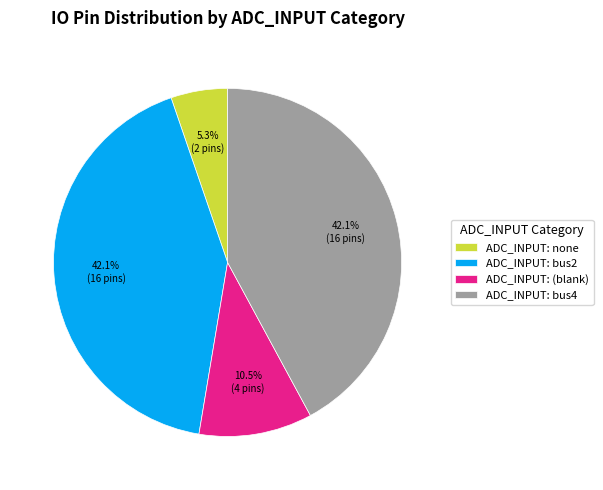

How much of the chart is everything except ADC_INPUT: bus2?

57.9%